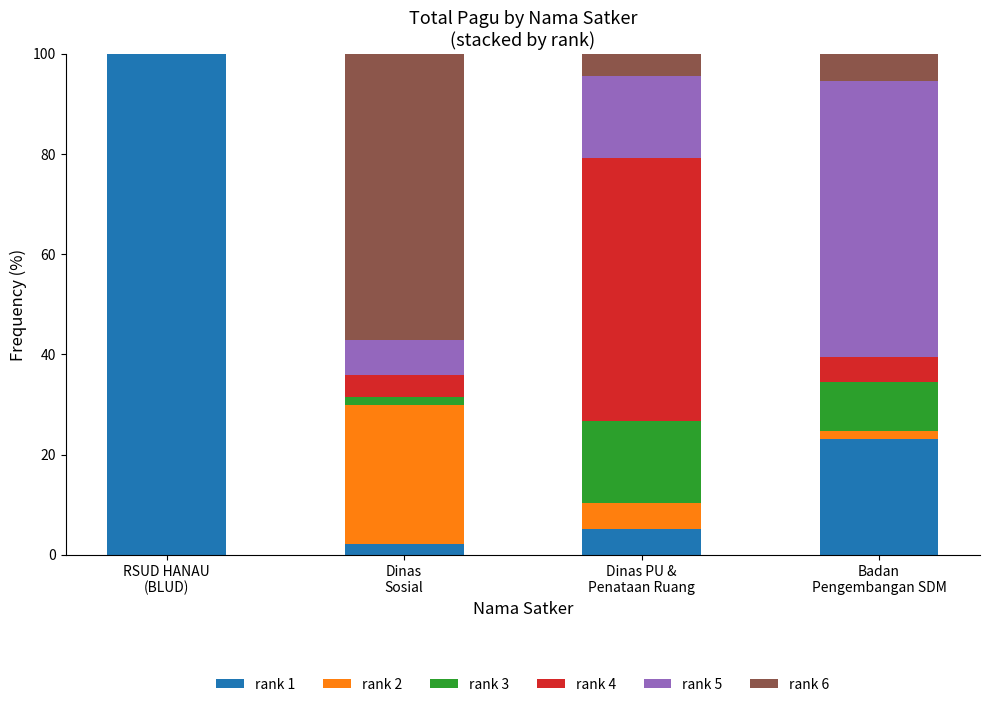

What is the maximum value for rank 1?

100.0